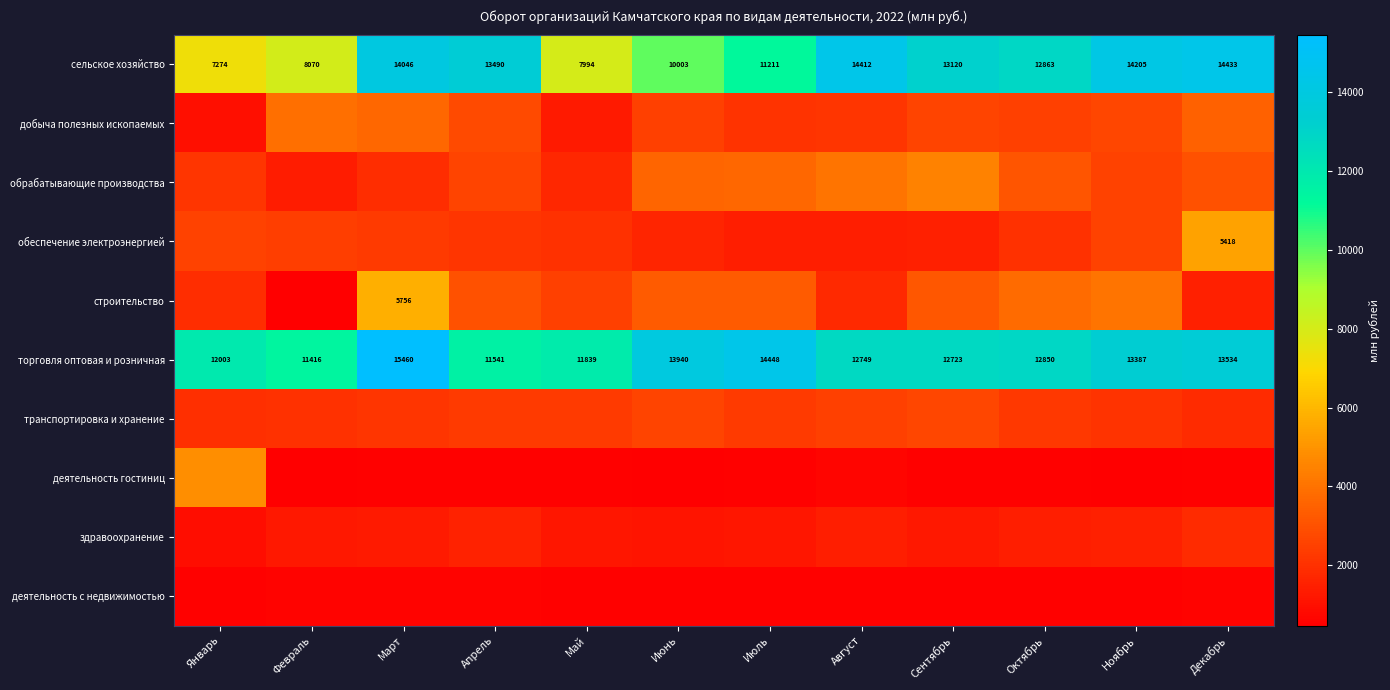

Rank the categories by сельское хозяйство value from highest to lowest.

Декабрь, Август, Ноябрь, Март, Апрель, Сентябрь, Октябрь, Июль, Июнь, Февраль, Май, Январь